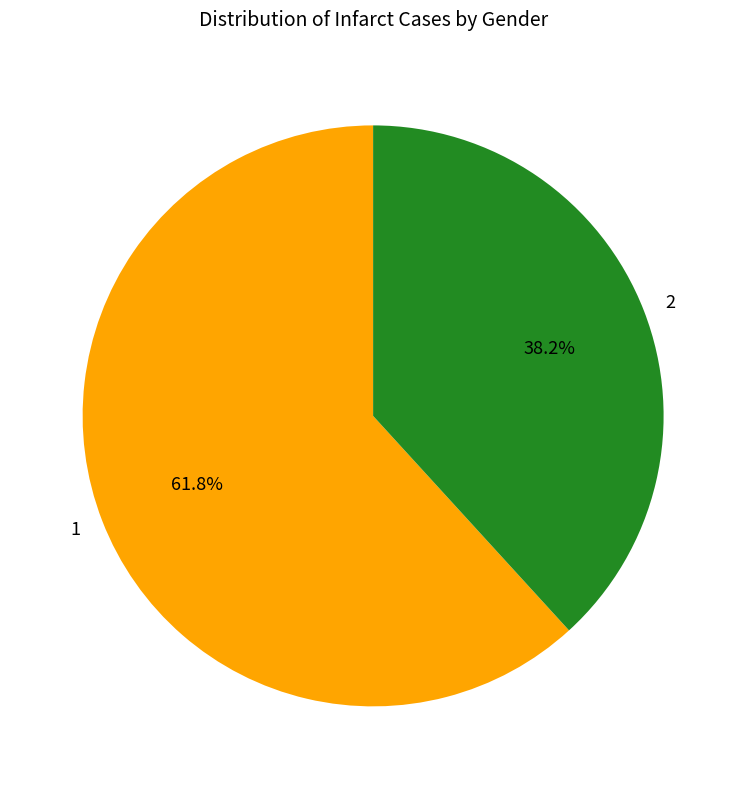

What is the largest slice in the pie chart?

1